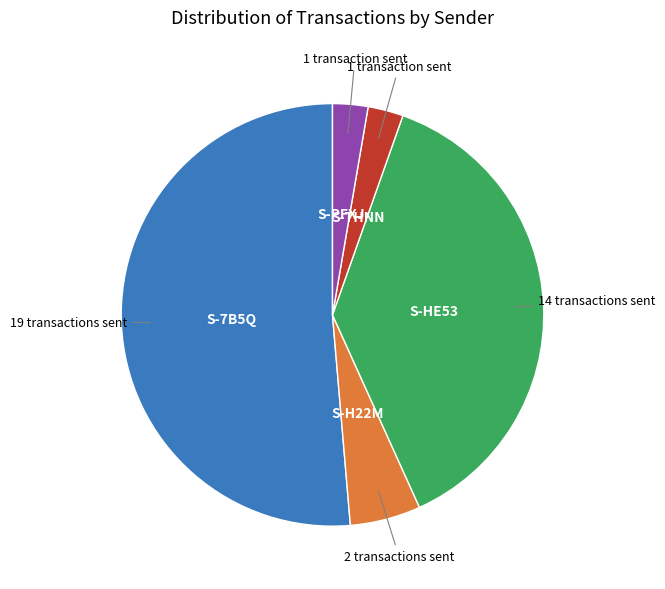

Does any single category account for the majority?

Yes